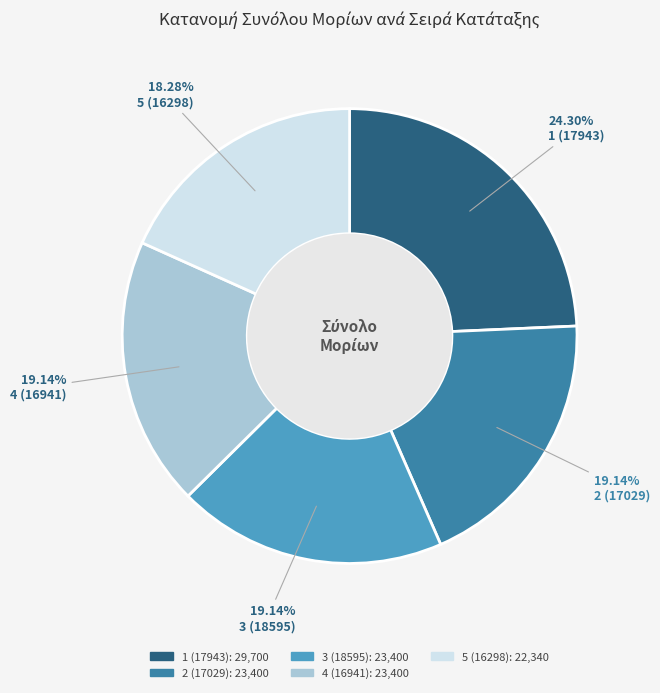

How many segments does this pie chart have?

5